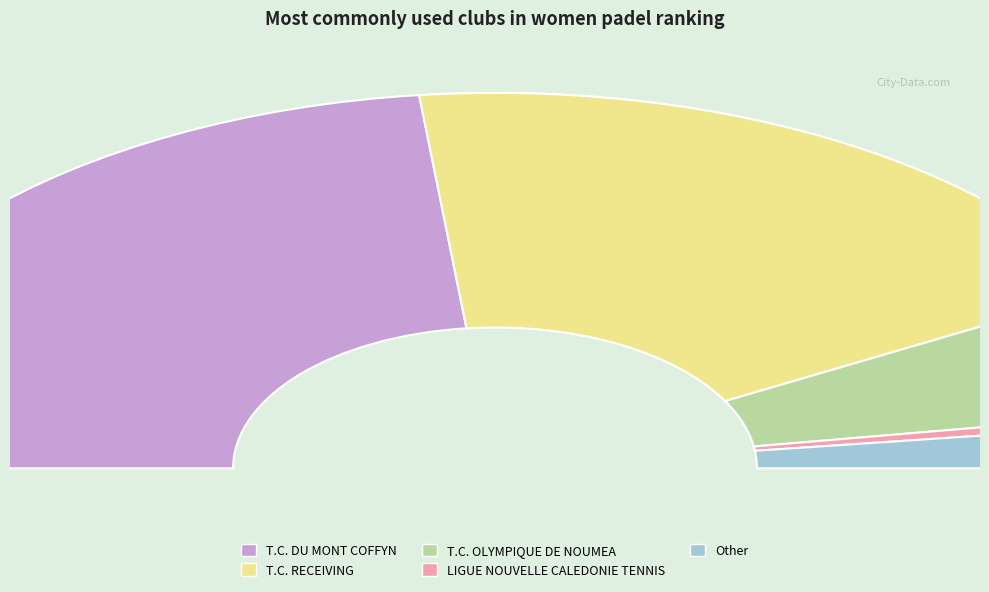

How many slices are in this pie chart?

5